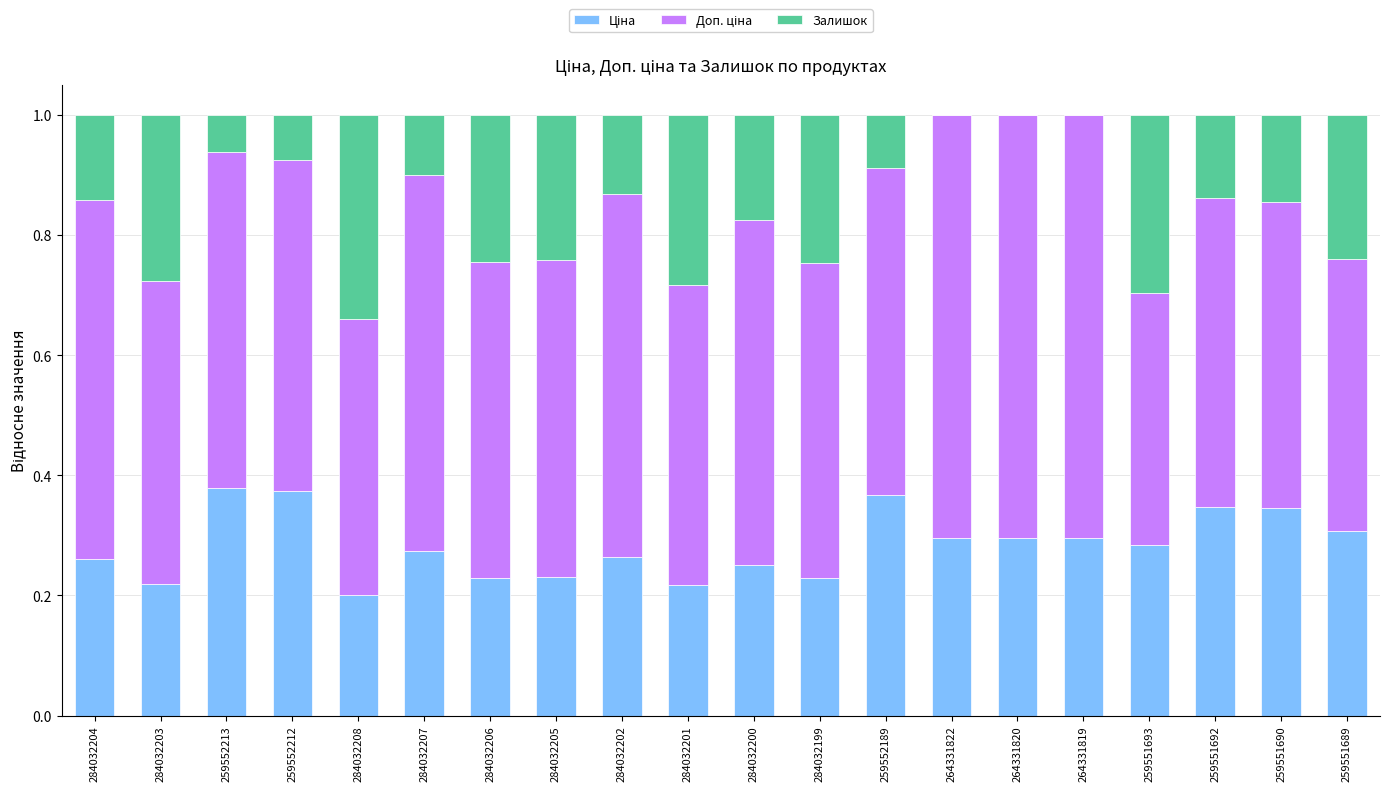

What is the label of the 13th bar from the right?

284032205